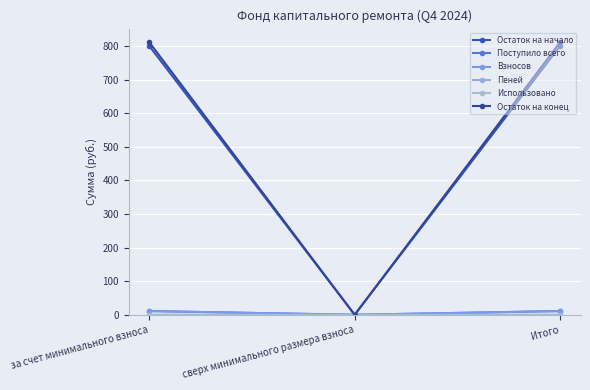

How many values in Остаток на конец are above zero?

2